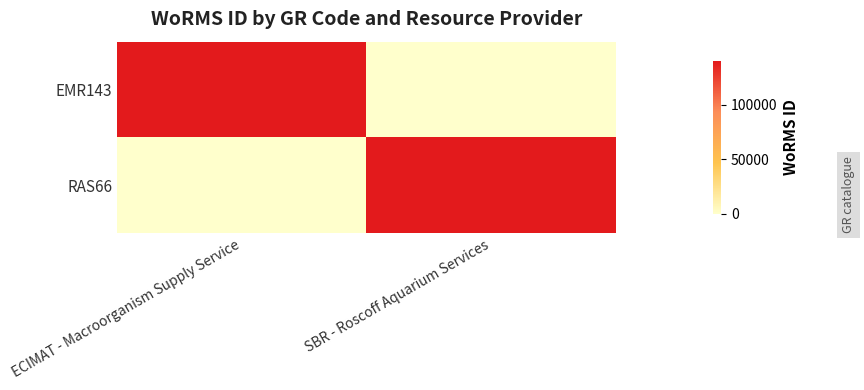

What is the difference between the highest and lowest values at SBR - Roscoff Aquarium Services?

1